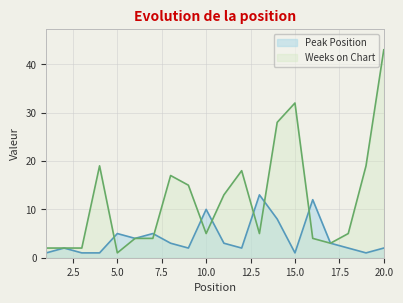

True or false: Peak Position has a value of 10 at 10.0.

True